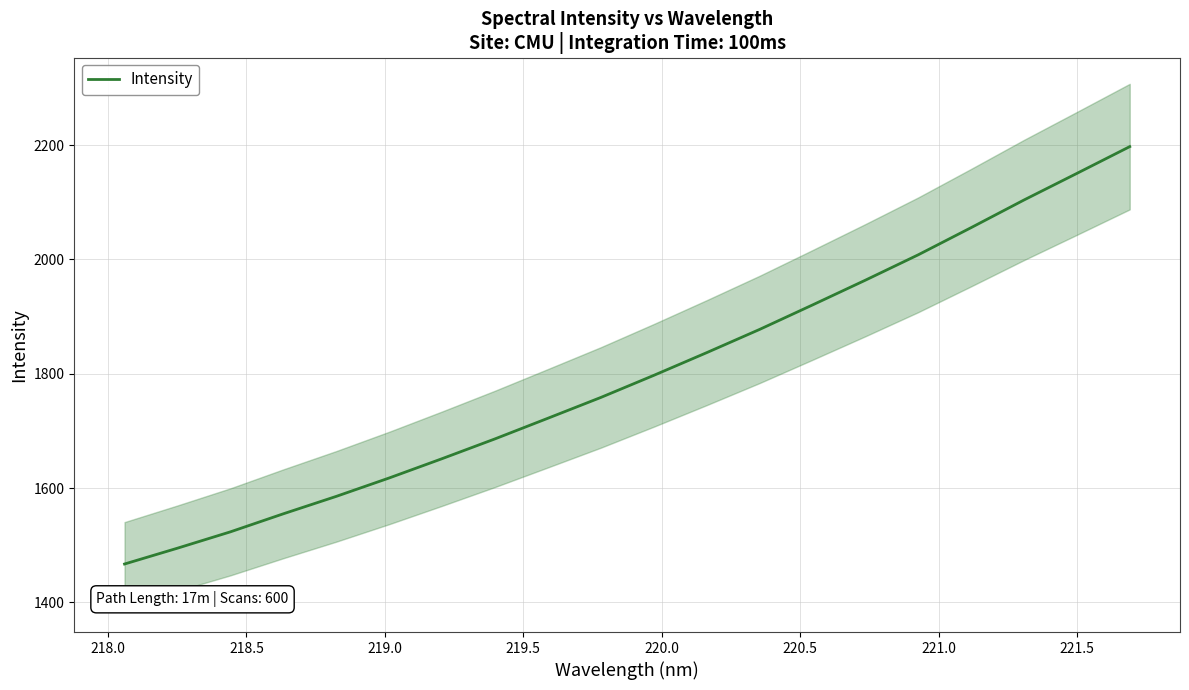

What is the minimum value for Intensity?

1467.0